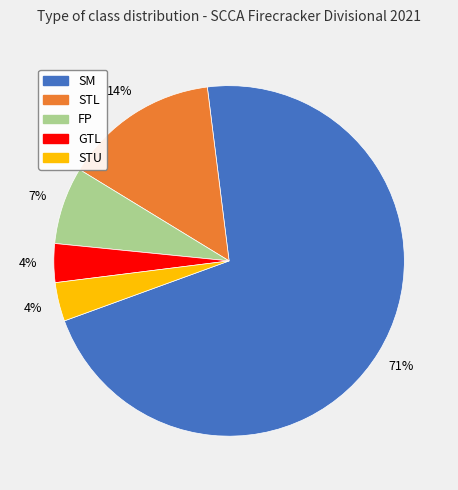

Which slice represents more than half of the pie?

SM